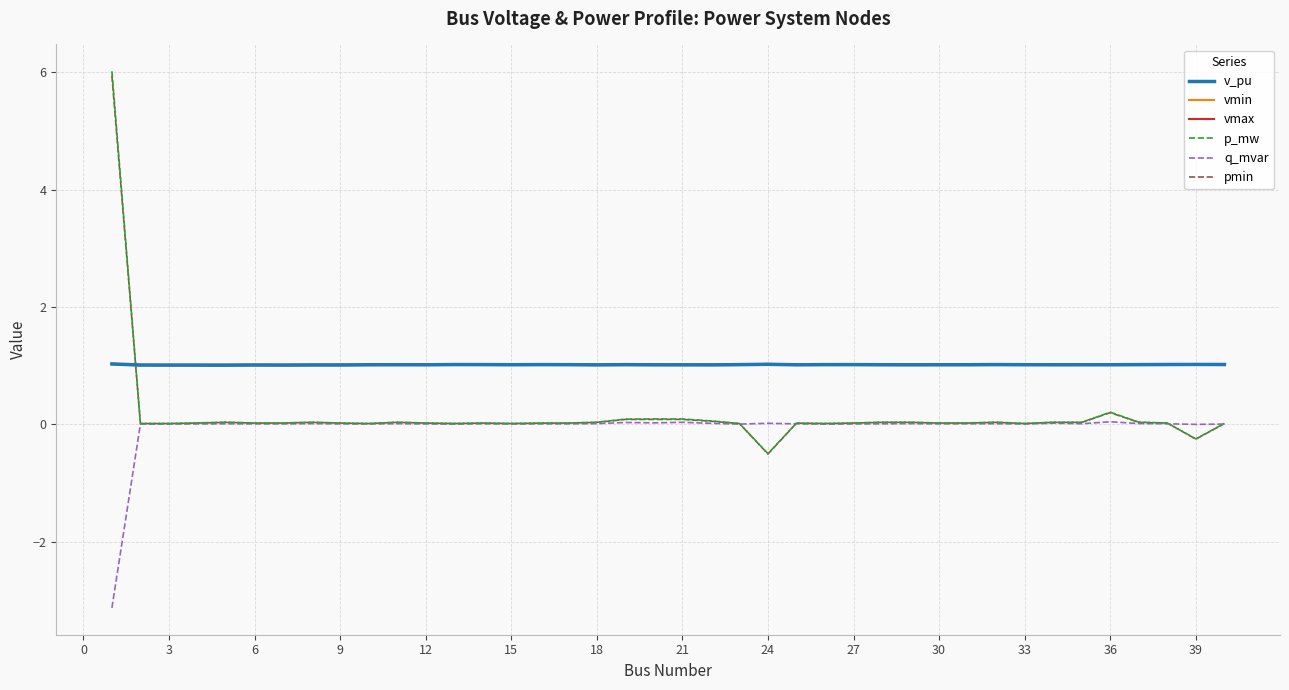

True or false: vmin and vmax cross at least once.

False